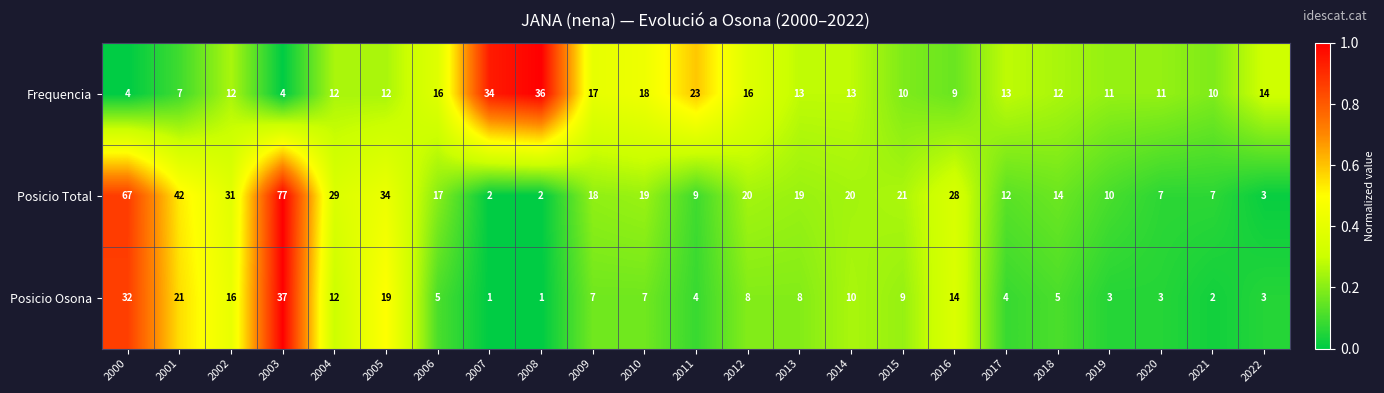

At which label is Posicio Osona closest to 19?

2005